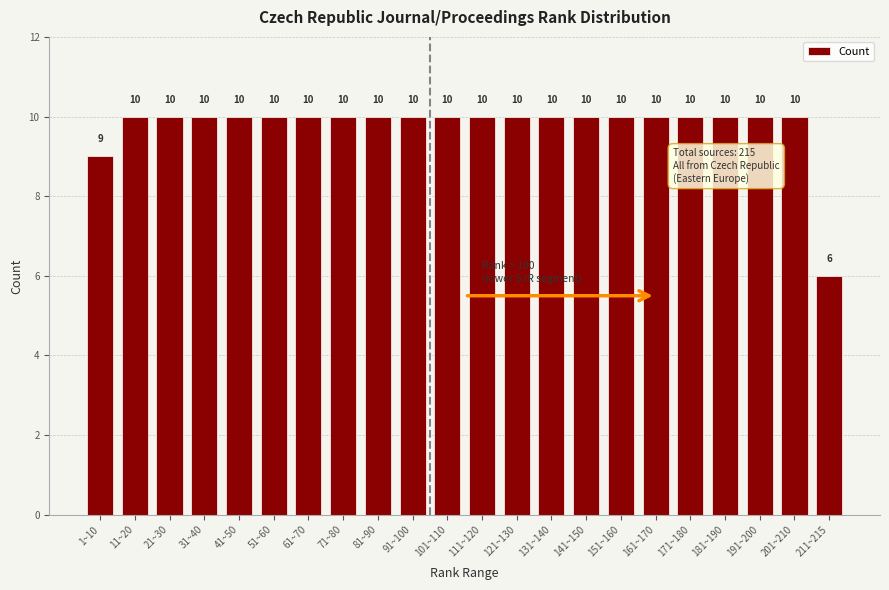

Reading right to left, extract all data points from this chart.

211~215=6	201~210=10	191~200=10	181~190=10	171~180=10	161~170=10	151~160=10	141~150=10	131~140=10	121~130=10	111~120=10	101~110=10	91~100=10	81~90=10	71~80=10	61~70=10	51~60=10	41~50=10	31~40=10	21~30=10	11~20=10	1~10=9